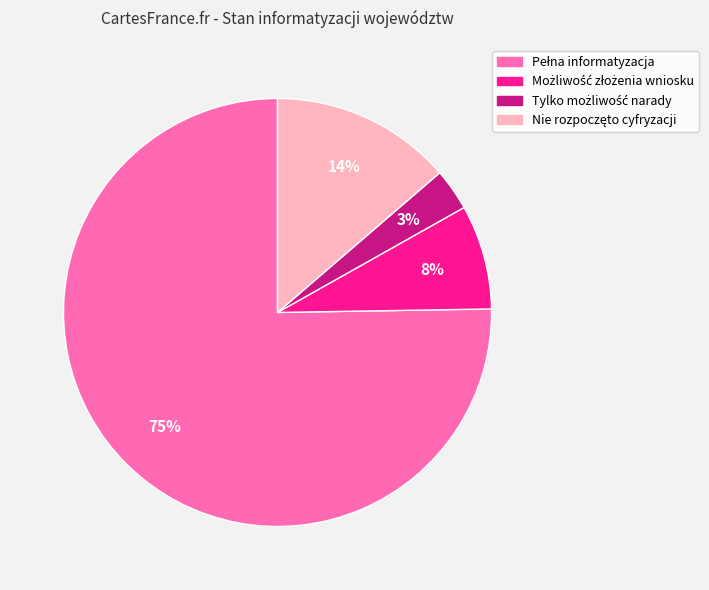

Does any single category account for the majority?

Yes